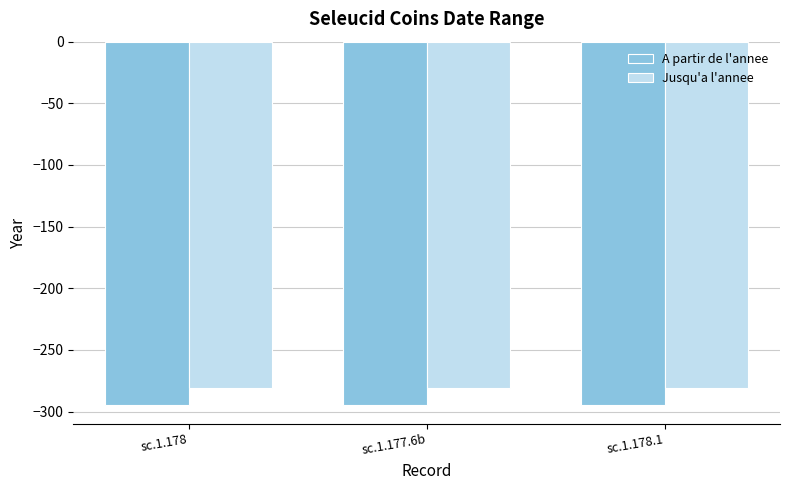

True or false: Jusqu'a l'annee has a value of -131 at sc.1.178.

False